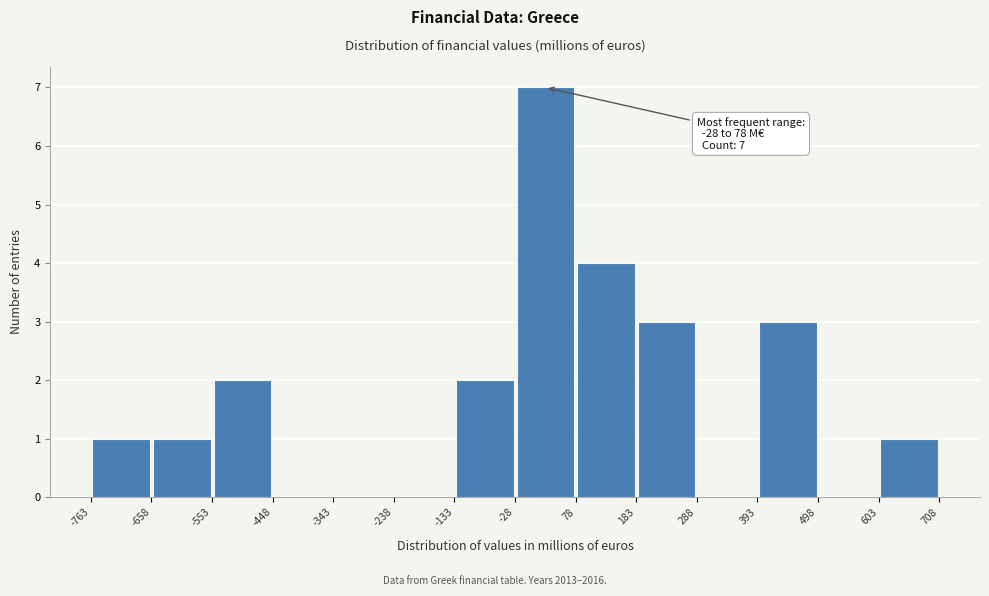

Which range on the x-axis has the tallest bar?

-28 to 78